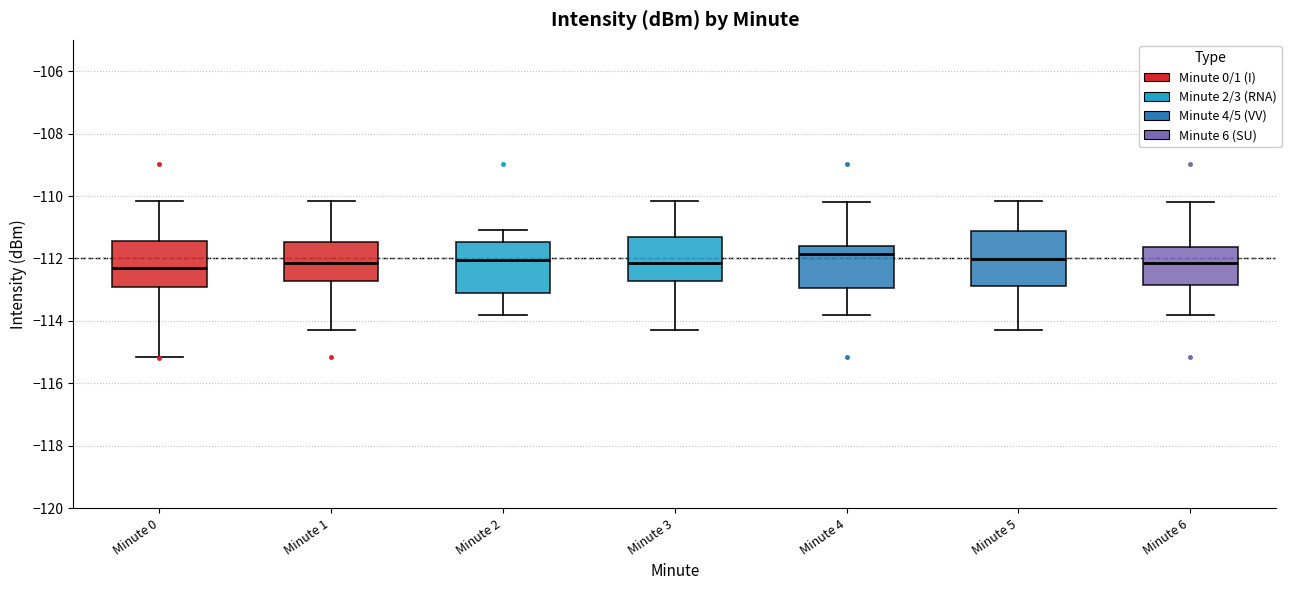

Where does the lower whisker of the box for Minute 1 end on the y-axis? The values are not printed on the chart, so give them approximately, as read against the axis.

-114.2